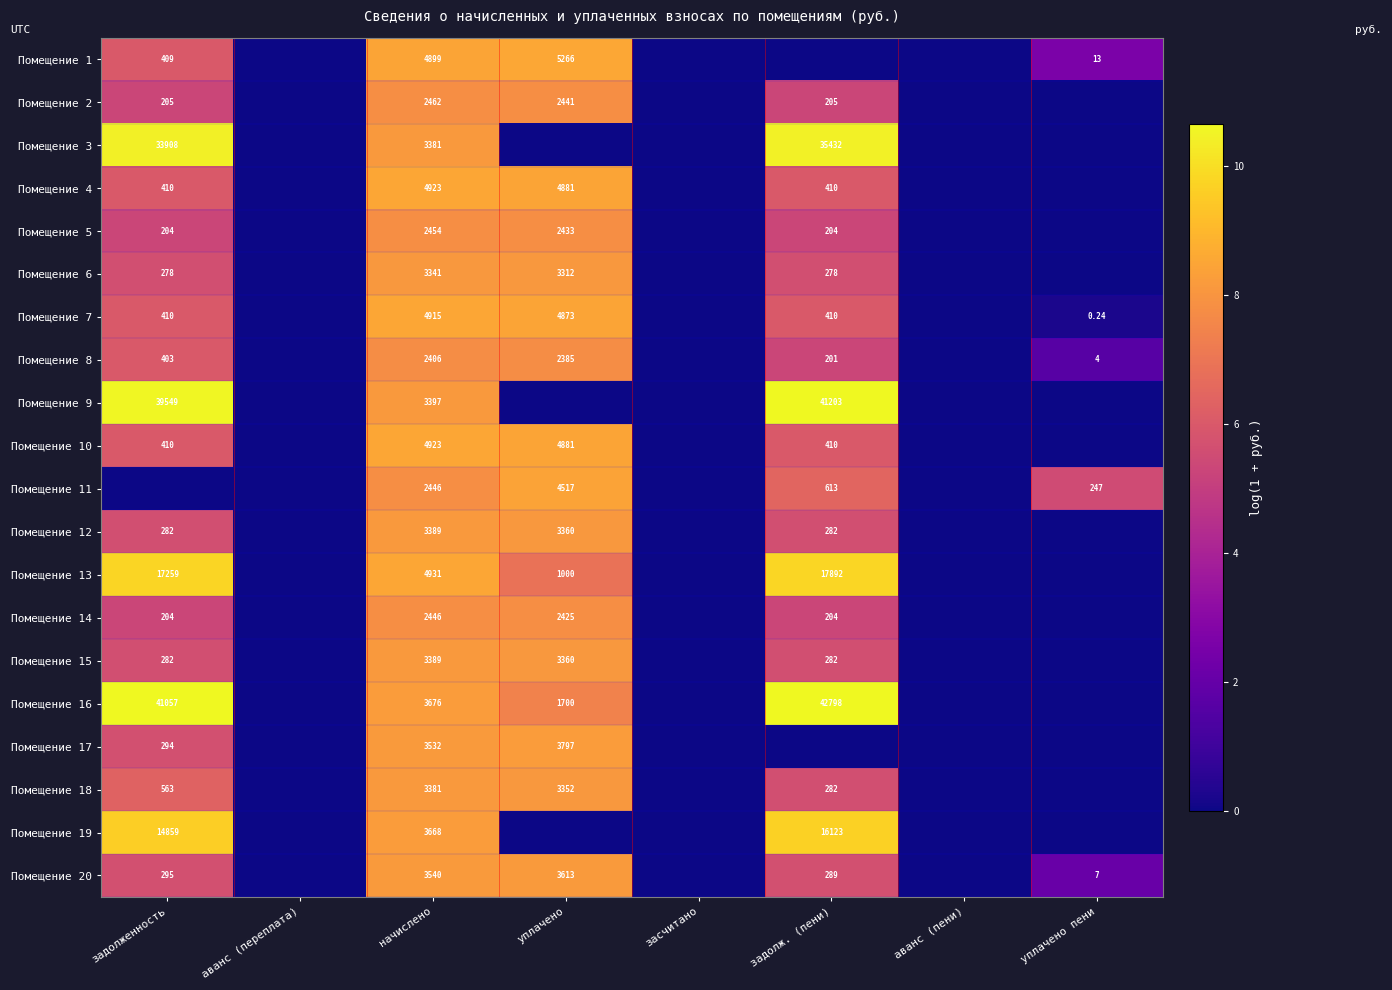

The value of Помещение 1 at задолж. (пени) is 0.0. True or false?

True